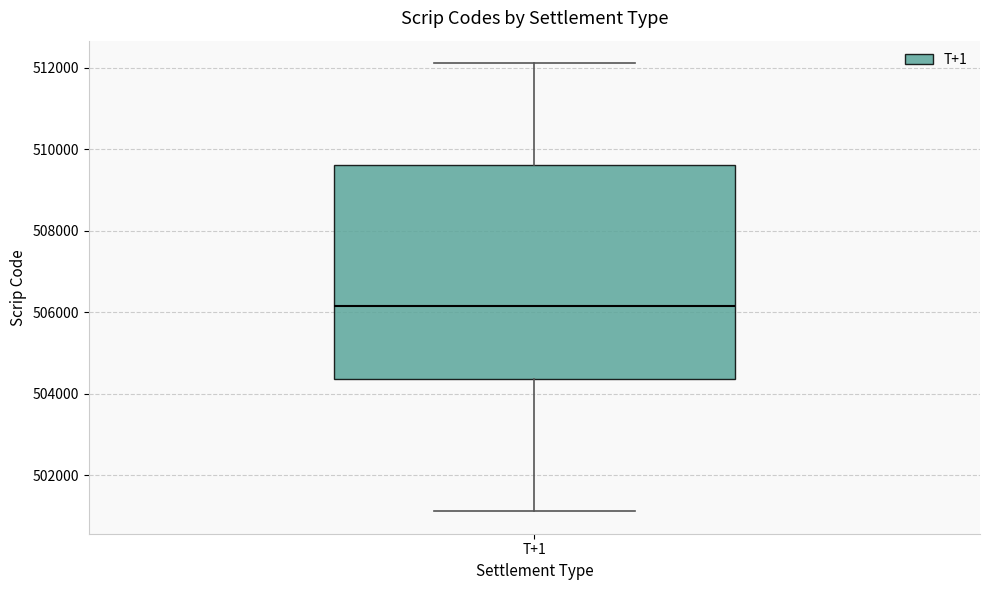

Where is the lower edge of the box for T+1 on the y-axis? The values are not printed on the chart, so give them approximately, as read against the axis.

504400